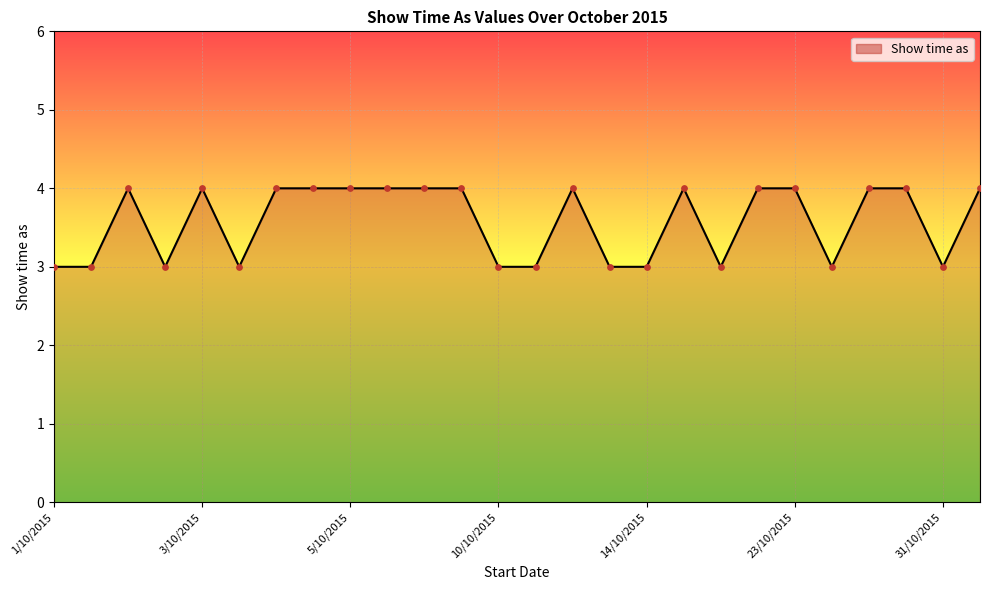

What is the maximum value shown in the chart?

4